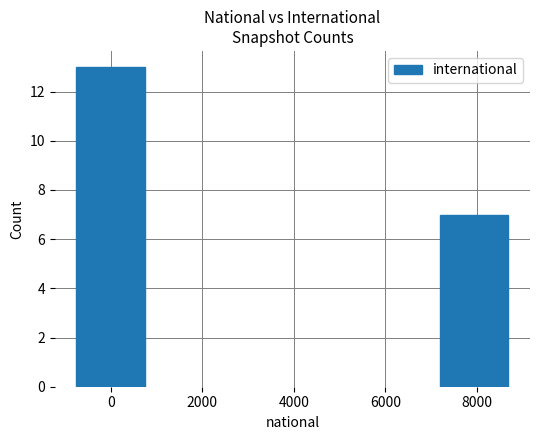

What is the sum of all values?

20